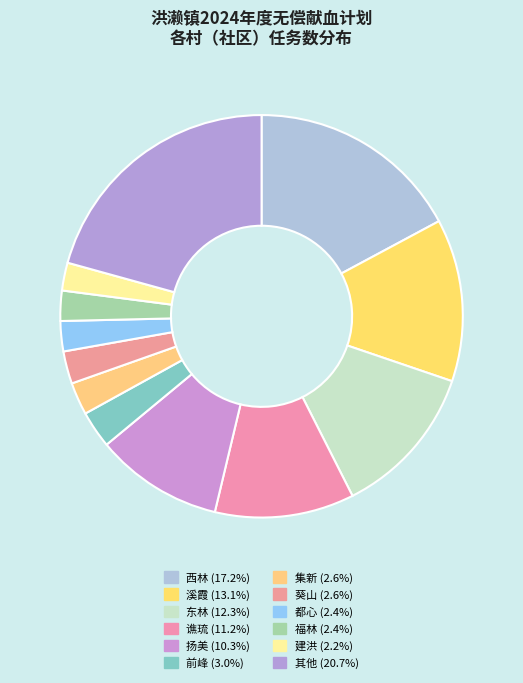

How many segments does this pie chart have?

12